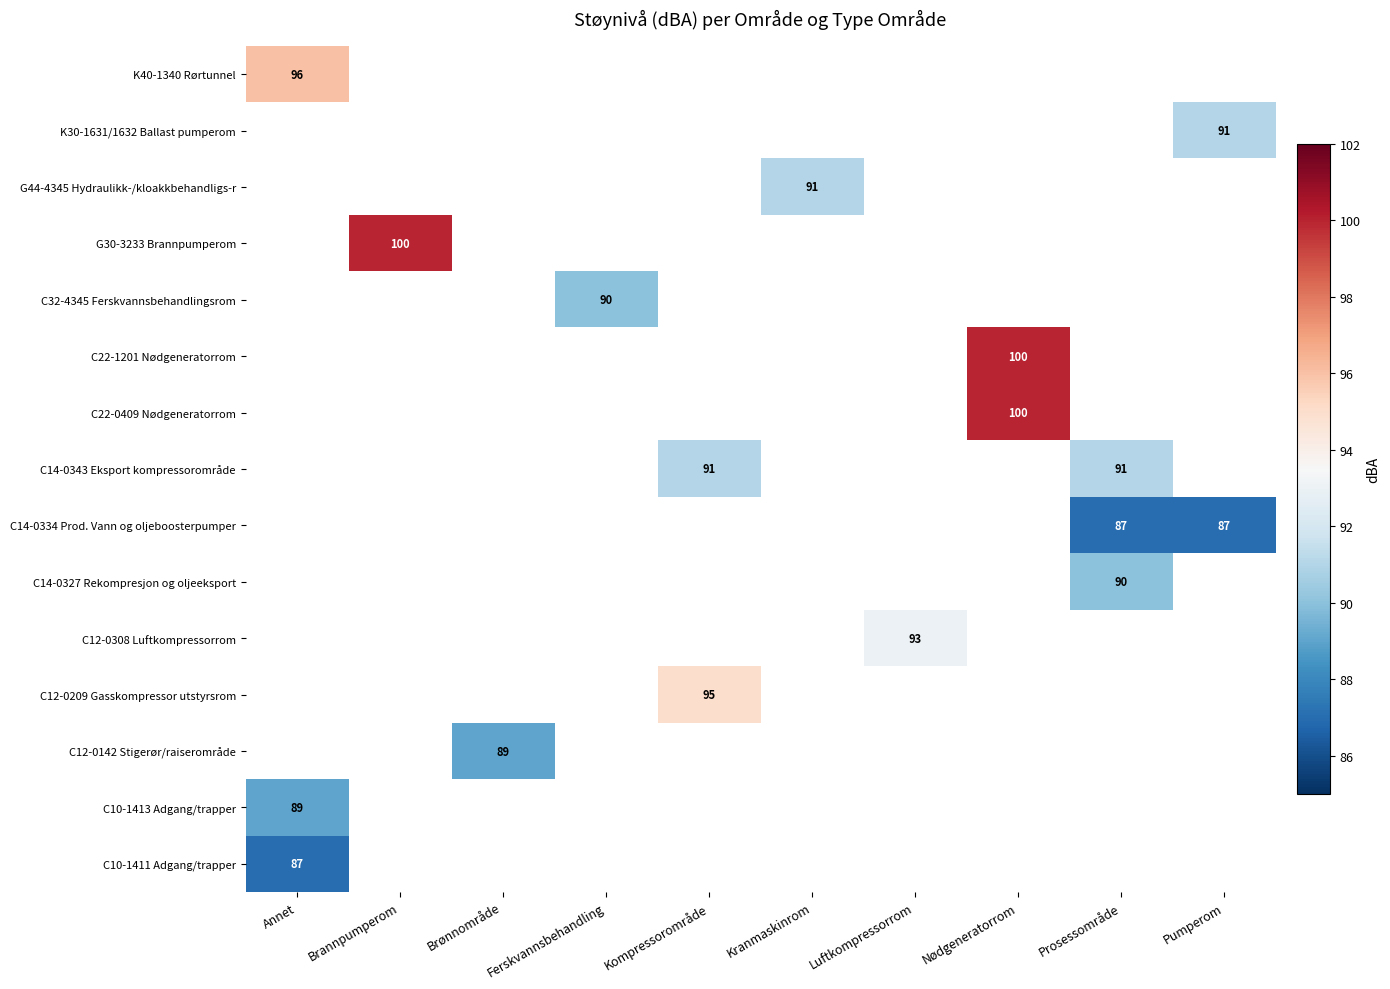

List the series in order of their peak value, lowest first.

C10-1411 Adgang/trapper, C10-1413 Adgang/trapper, C12-0142 Stigerør/raiserområde, C12-0209 Gasskompressor utstyrsrom, C12-0308 Luftkompressorrom, C14-0327 Rekompresjon og oljeeksport, C14-0334 Prod. Vann og oljeboosterpumper, C14-0343 Eksport kompressorområde, C22-0409 Nødgeneratorrom, C22-1201 Nødgeneratorrom, C32-4345 Ferskvannsbehandlingsrom, G30-3233 Brannpumperom, G44-4345 Hydraulikk-/kloakkbehandligs-r, K30-1631/1632 Ballast pumperom, K40-1340 Rørtunnel